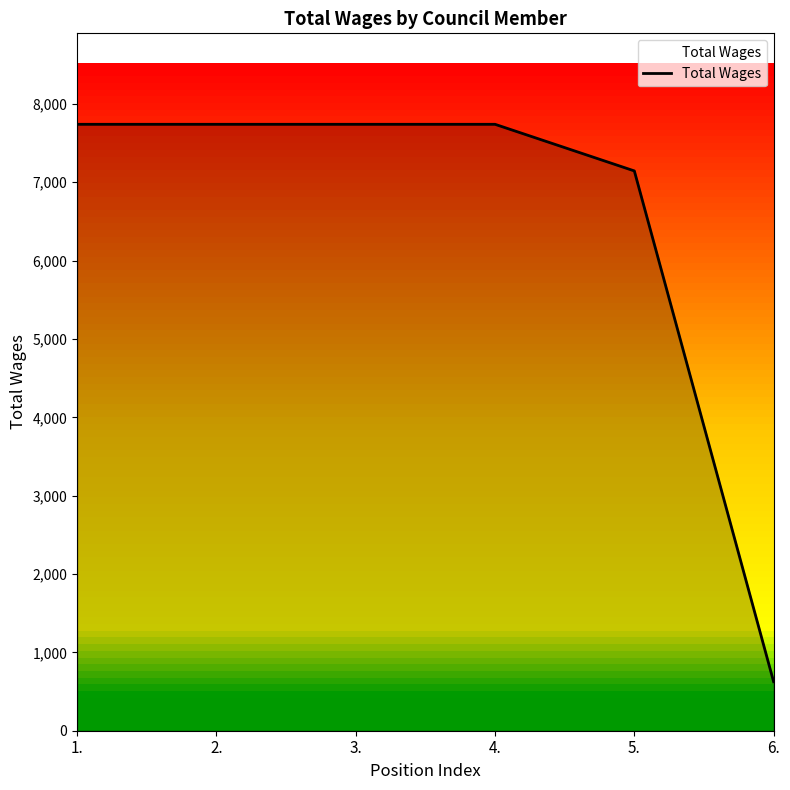

Does the chart display data point markers on the line(s)?

No